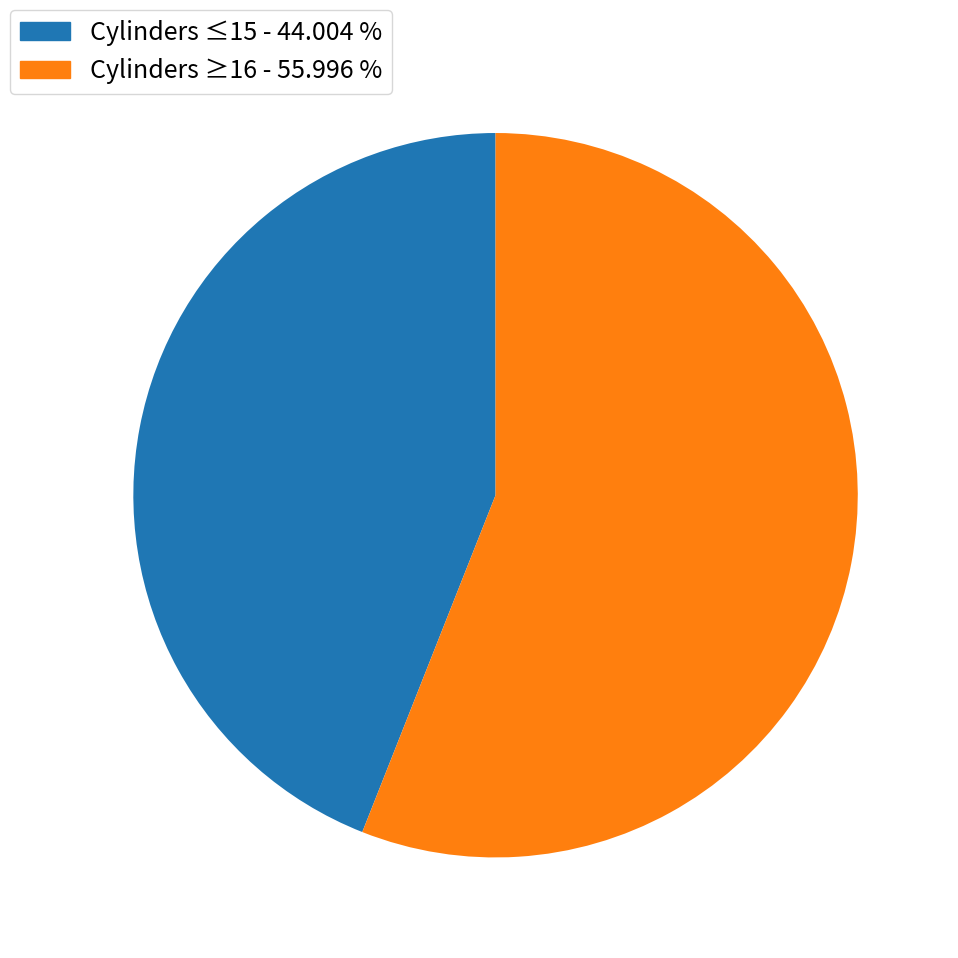

Approximately how many times larger is the value at Cylinders ≥16 - 55.996 % compared to Cylinders ≤15 - 44.004 %?

1.3